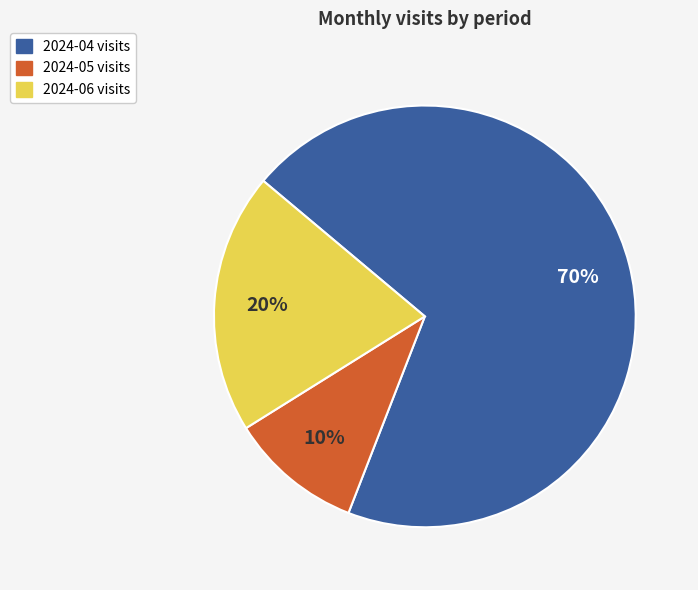

To the nearest percent, what percentage of the pie is 2024-05?

10%